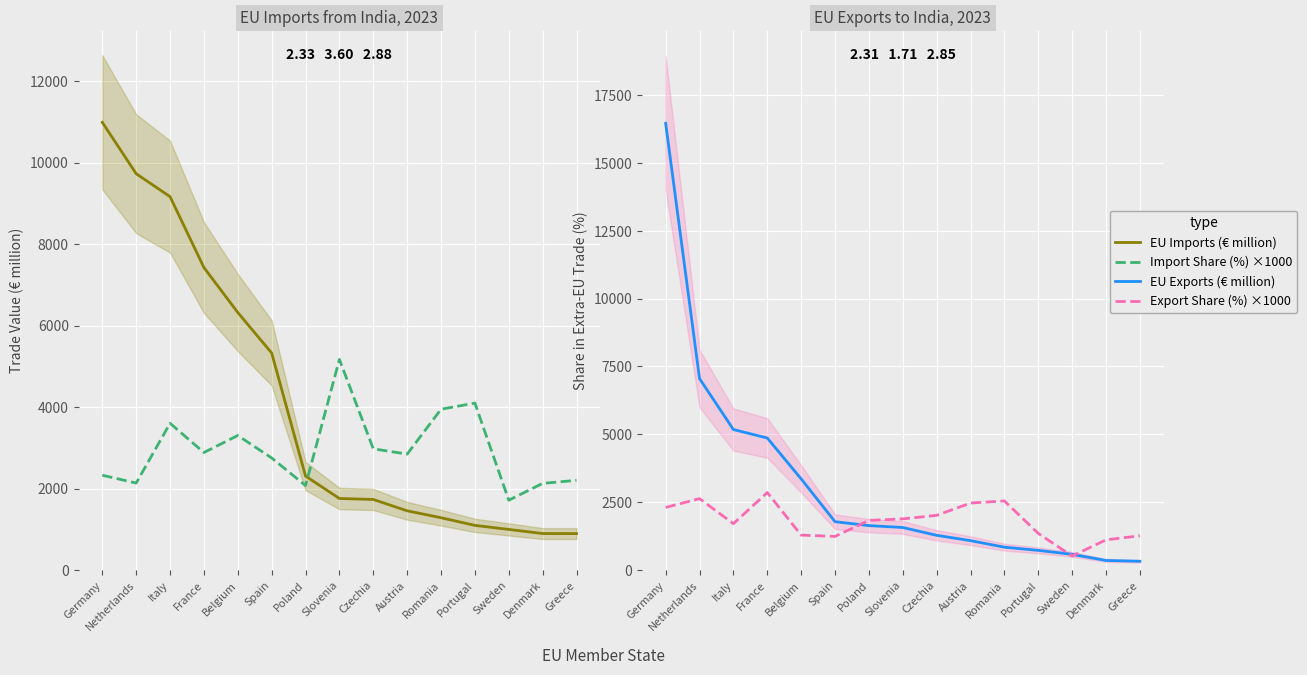

How many interior local peaks does the Import Share (%) ×1000 series have?

4